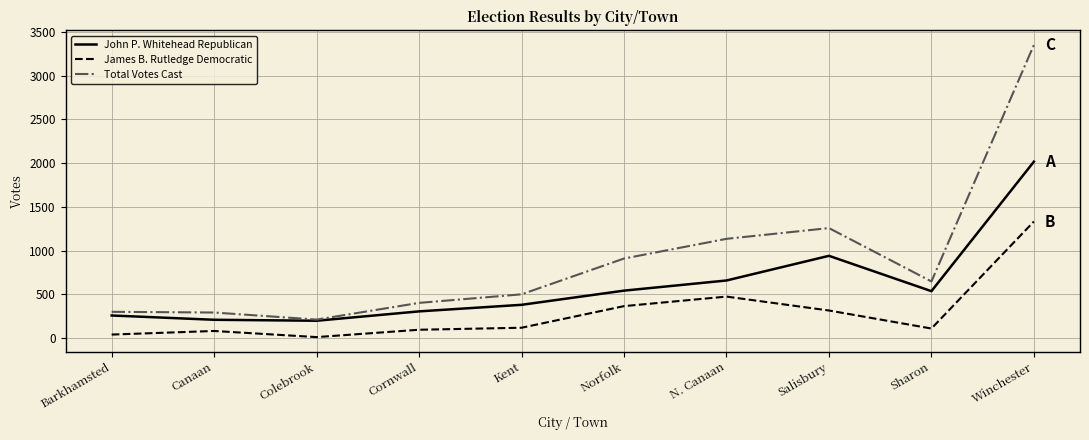

At Salisbury, list the series in order from largest to smallest.

Total Votes Cast, John P. Whitehead Republican, James B. Rutledge Democratic